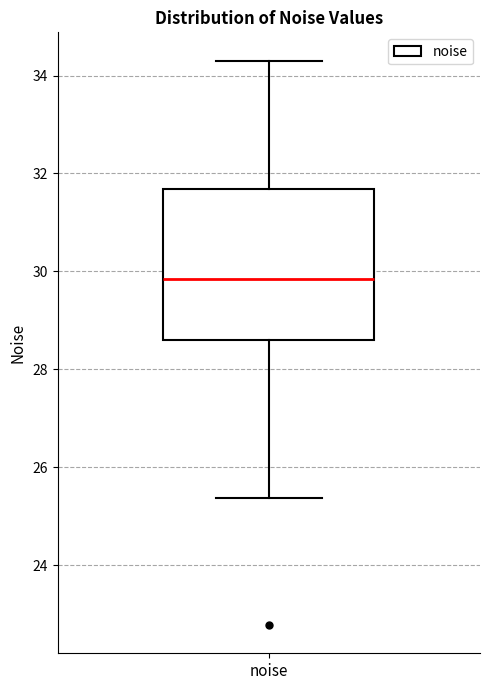

Read this box plot against the y-axis: the position of the median line, the range covered by the box, and the ends of both whiskers. The values are not printed on the chart, so give them approximately, as read against the axis.

median 29.8, box 28.6 to 31.6, whiskers 25.4 to 34.4